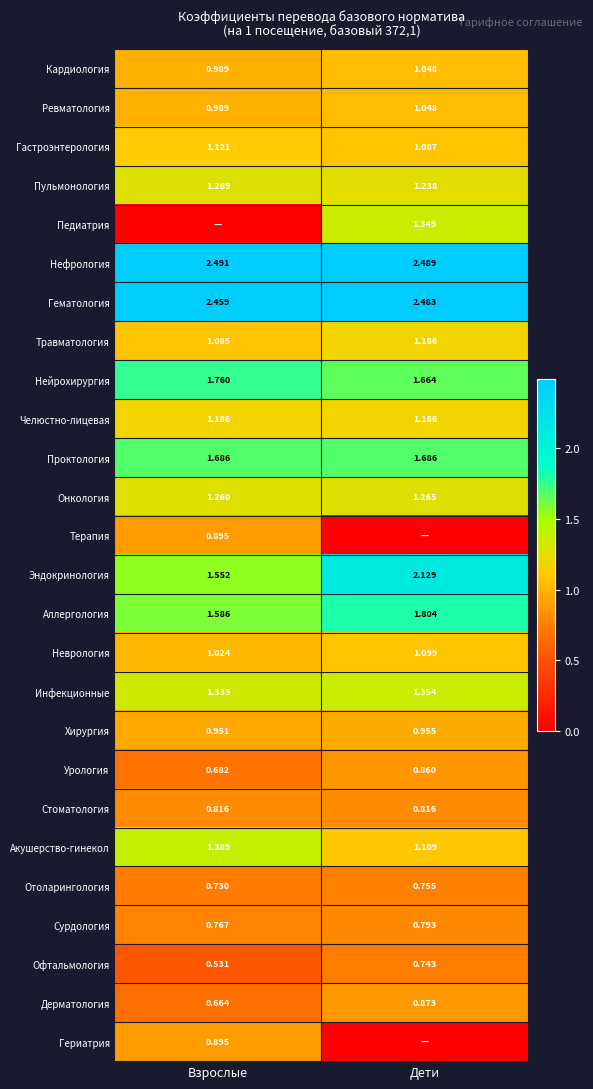

Where does the Ревматология series first go above 1?

Дети